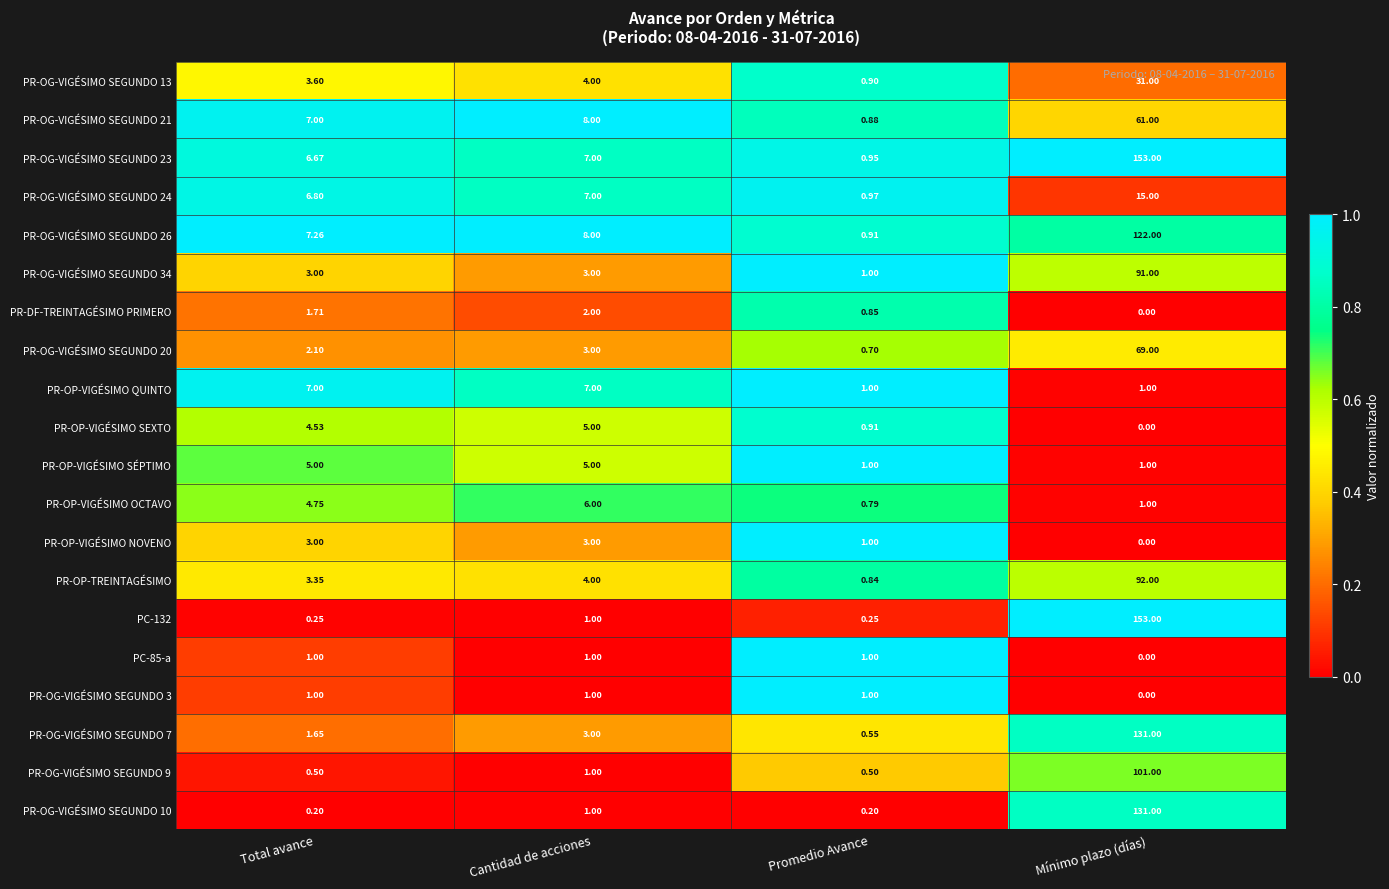

At which label does PR-OG-VIGÉSIMO SEGUNDO 21 reach its minimum?

Promedio Avance